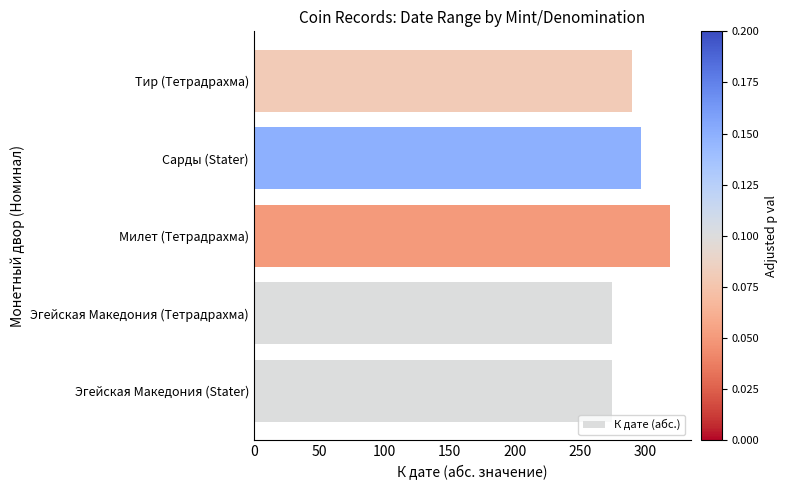

True or false: the data shows 125 at Эгейская Македония (Тетрадрахма).

False